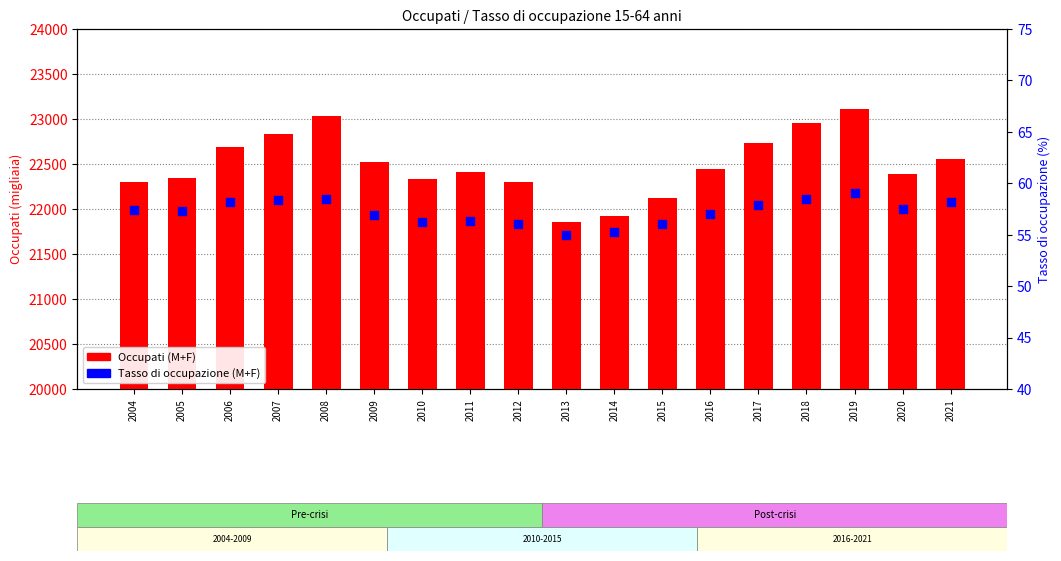

At which category is the sum across all series the highest?

2019